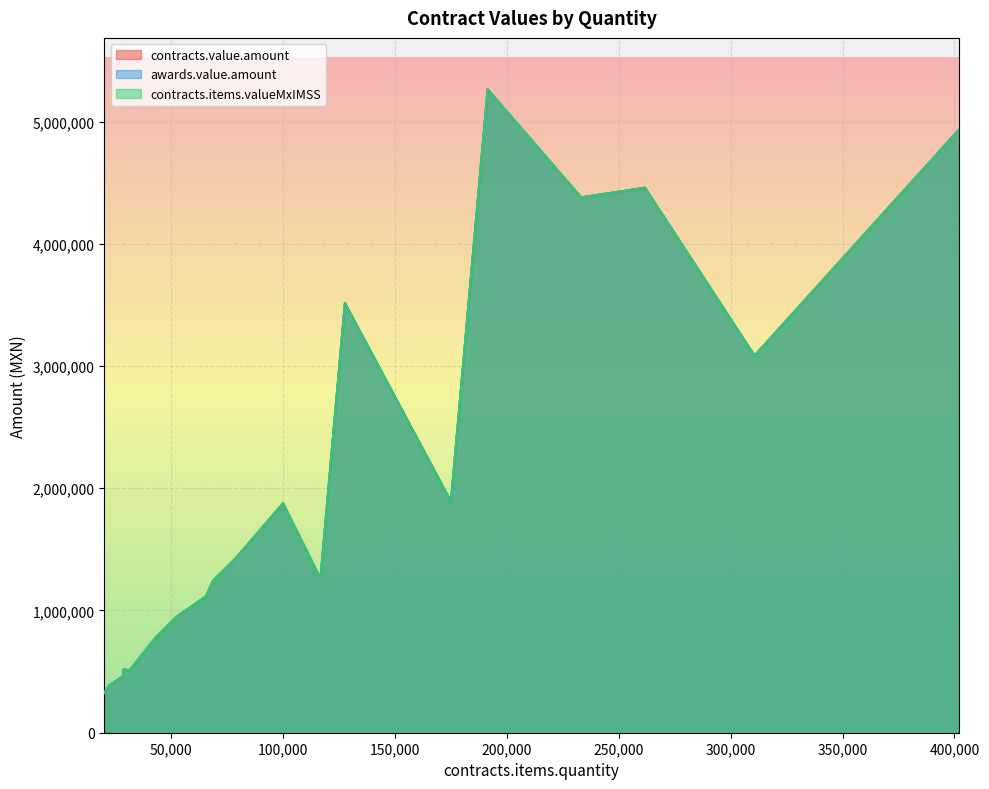

At how many categories does at least one series exceed 4297017?

4